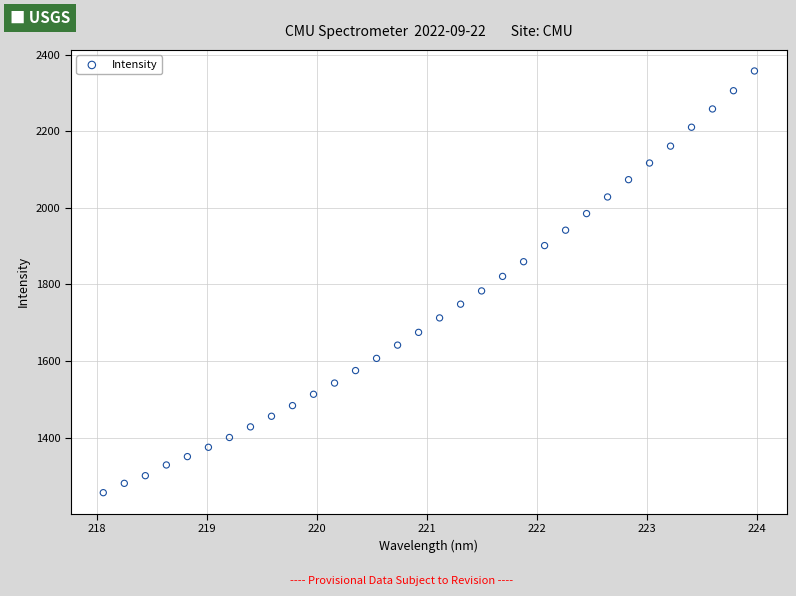

What is the range of Y values (max minus min)?

1102.1